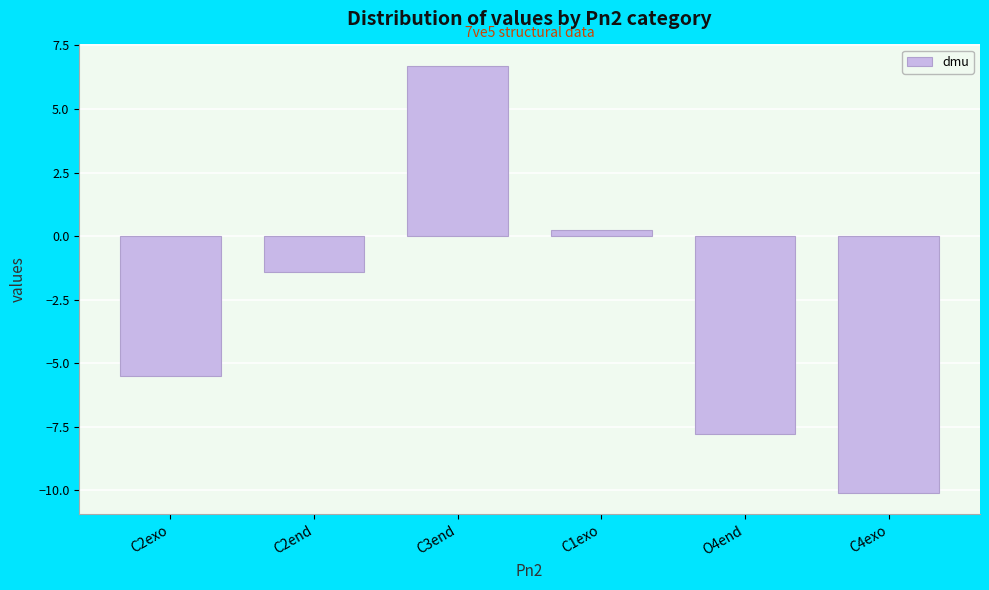

The value at O4end is -7.8. True or false?

True